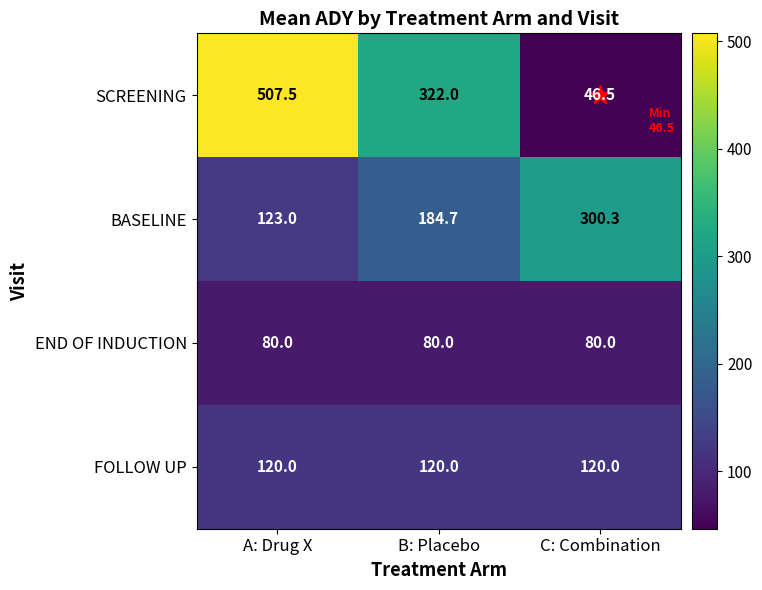

What is the lowest value of the SCREENING series?

46.5